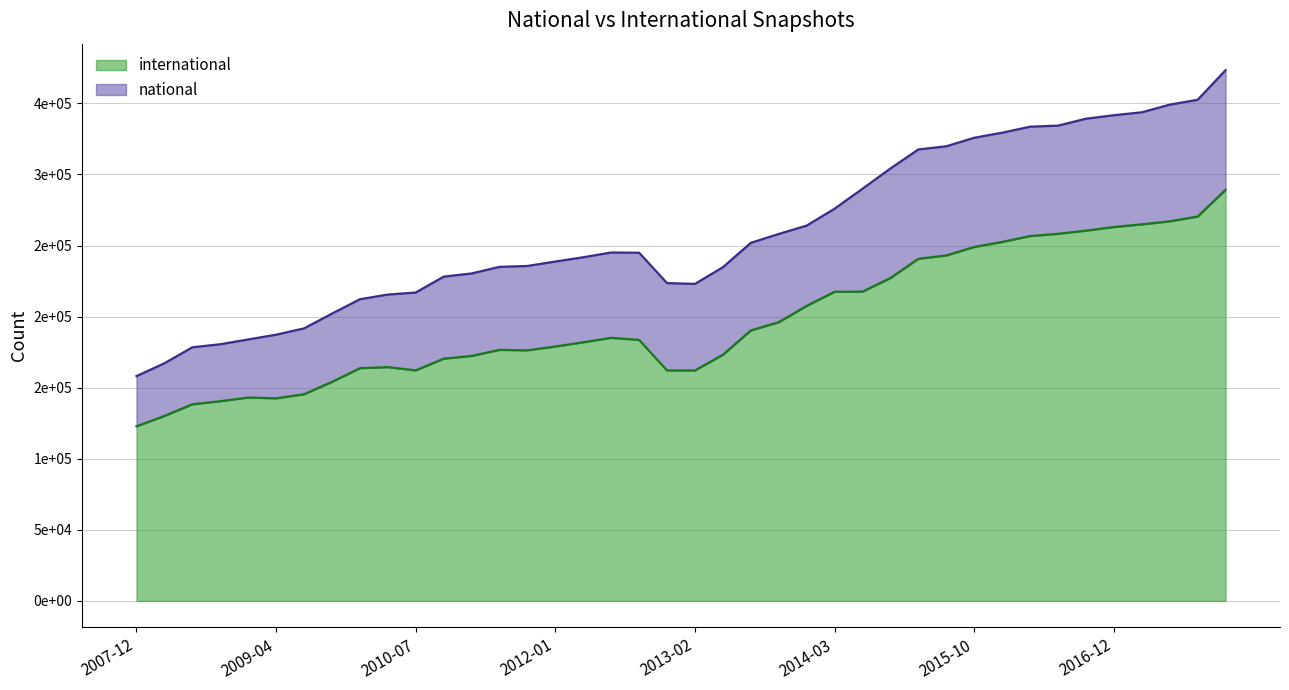

What position from the right is 2009-09-25?

33